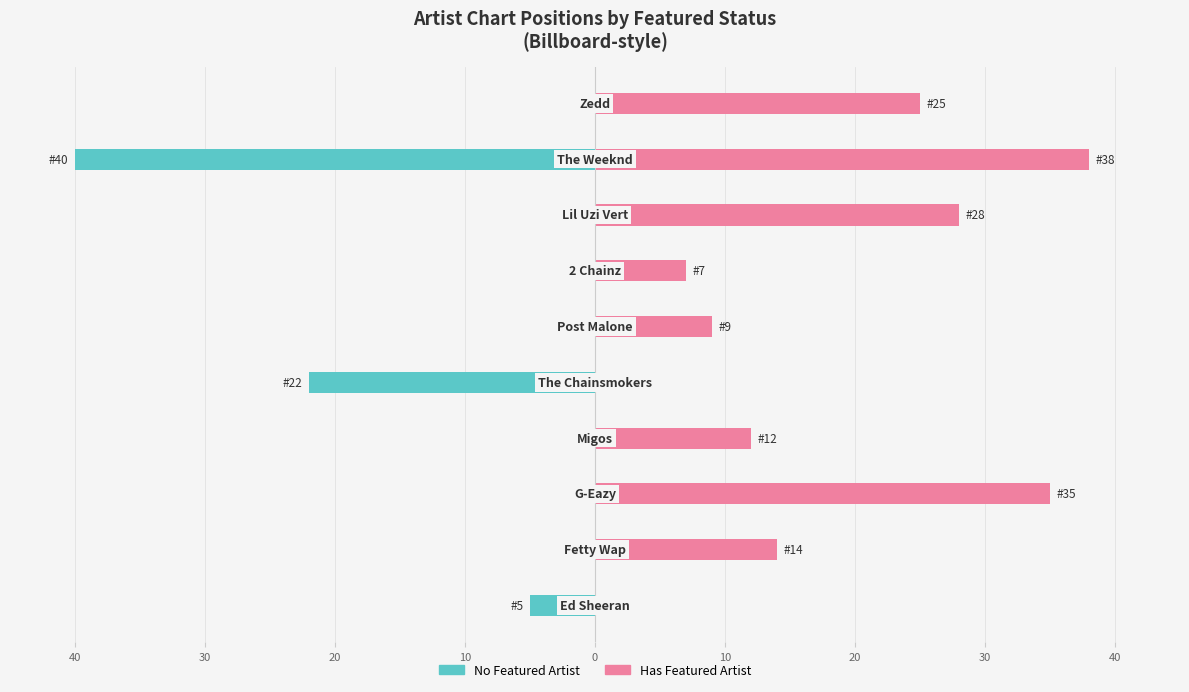

Is the value of No Featured Artist at 9 greater than the value of Has Featured Artist at 10?

No